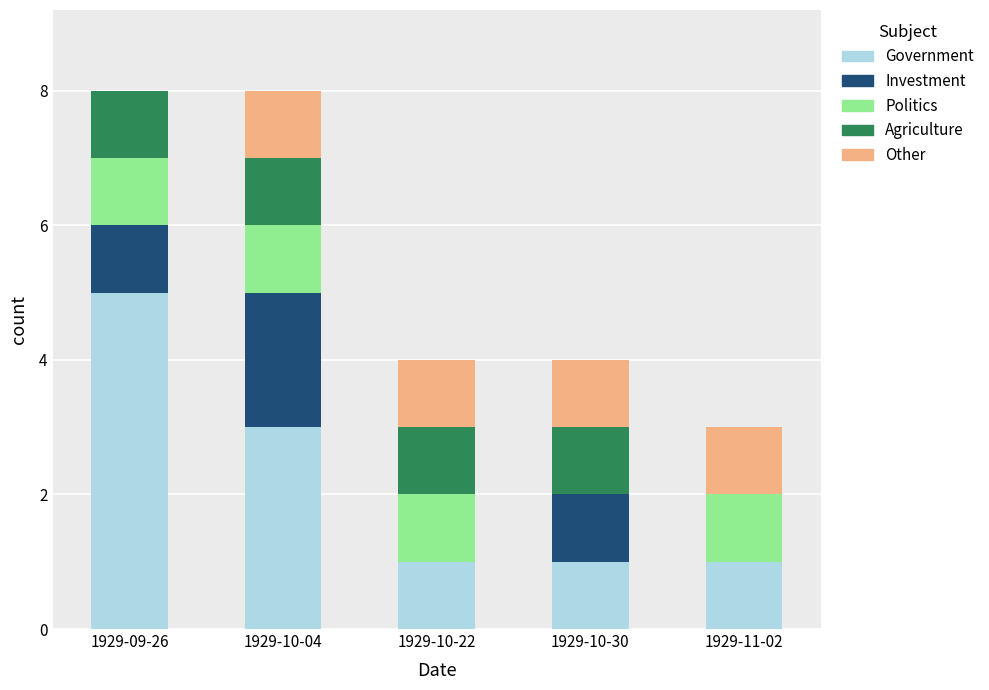

The value of Government at 1929-10-04 is 4. True or false?

False